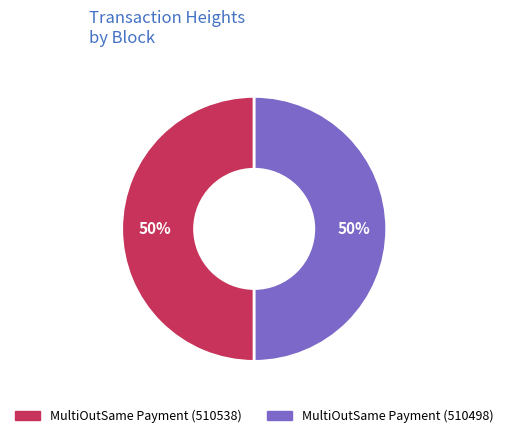

Approximately how many times larger is the value at MultiOutSame Payment (510538) compared to MultiOutSame Payment (510498)?

1.0